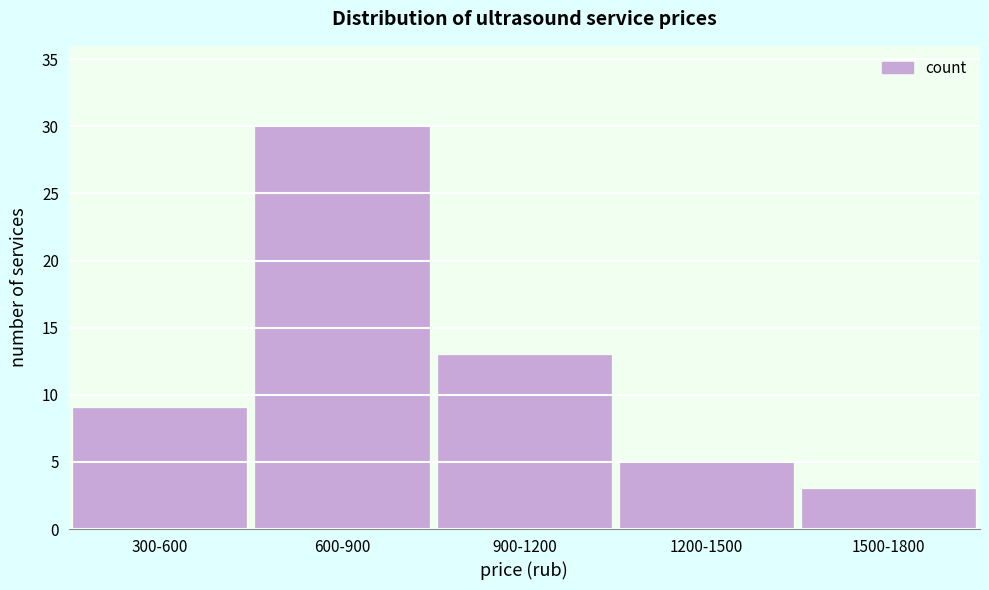

Reading right to left, extract all data points from this chart.

1500-1800=3	1200-1500=5	900-1200=13	600-900=30	300-600=9